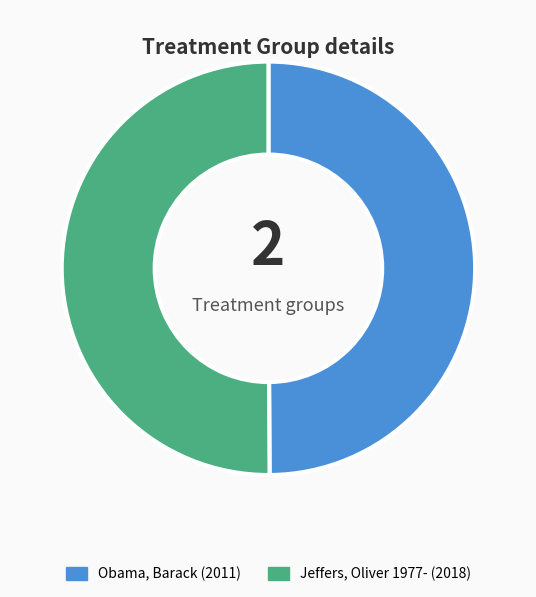

Approximately how many times larger is the value at Jeffers, Oliver 1977- compared to Obama, Barack?

1.0